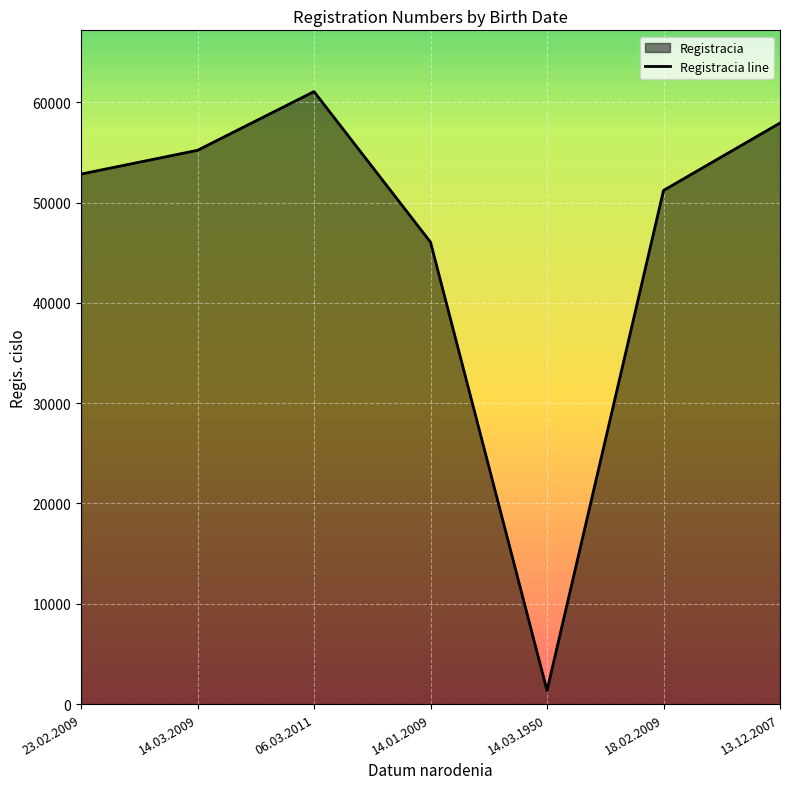

Which category has the lowest value across all series?

14.03.1950